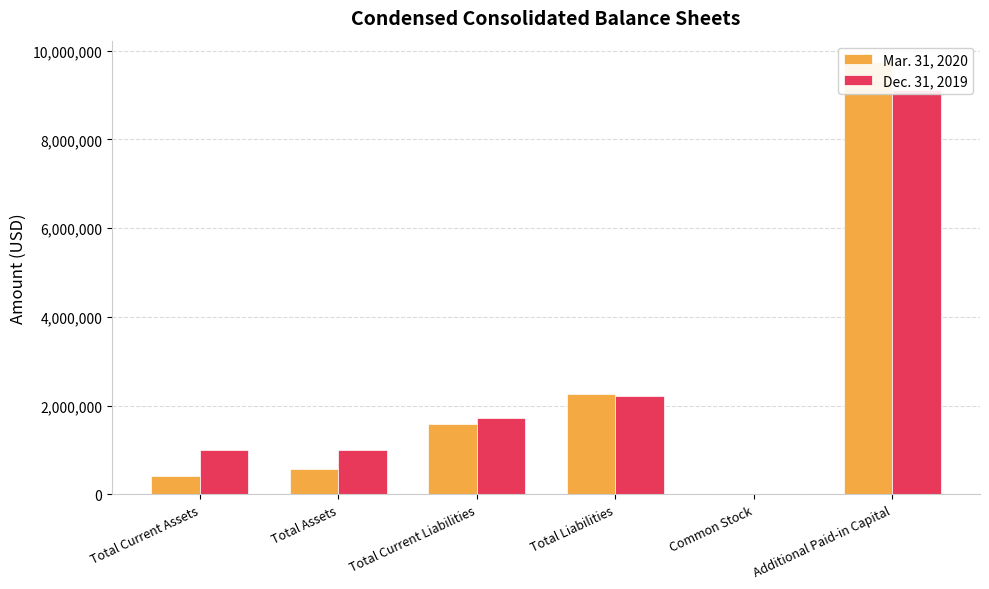

Reading right to left, extract all data points from this chart.

Mar. 31, 2020: Additional Paid-in Capital=9739546	Common Stock=20963	Total Liabilities=2254142	Total Current Liabilities=1593209	Total Assets=578950	Total Current Assets=427244
Dec. 31, 2019: Additional Paid-in Capital=9116998	Common Stock=20314	Total Liabilities=2213971	Total Current Liabilities=1730731	Total Assets=998078	Total Current Assets=998078